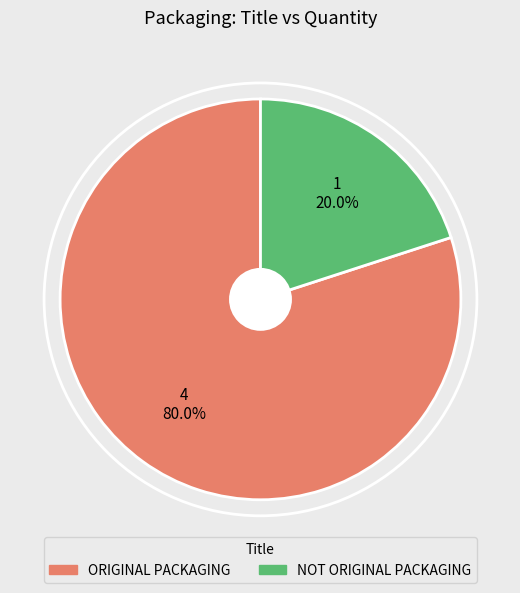

Which has a higher value, ORIGINAL PACKAGING or NOT ORIGINAL PACKAGING?

ORIGINAL PACKAGING